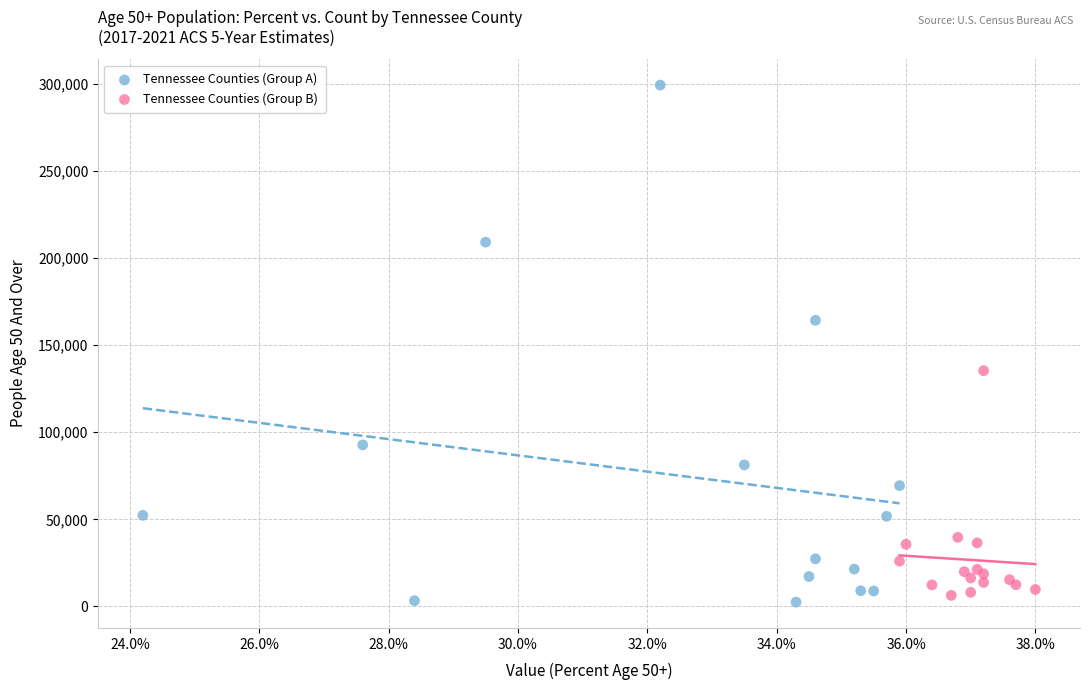

Which series has the widest spread of Y values?

Tennessee Counties (Group A)